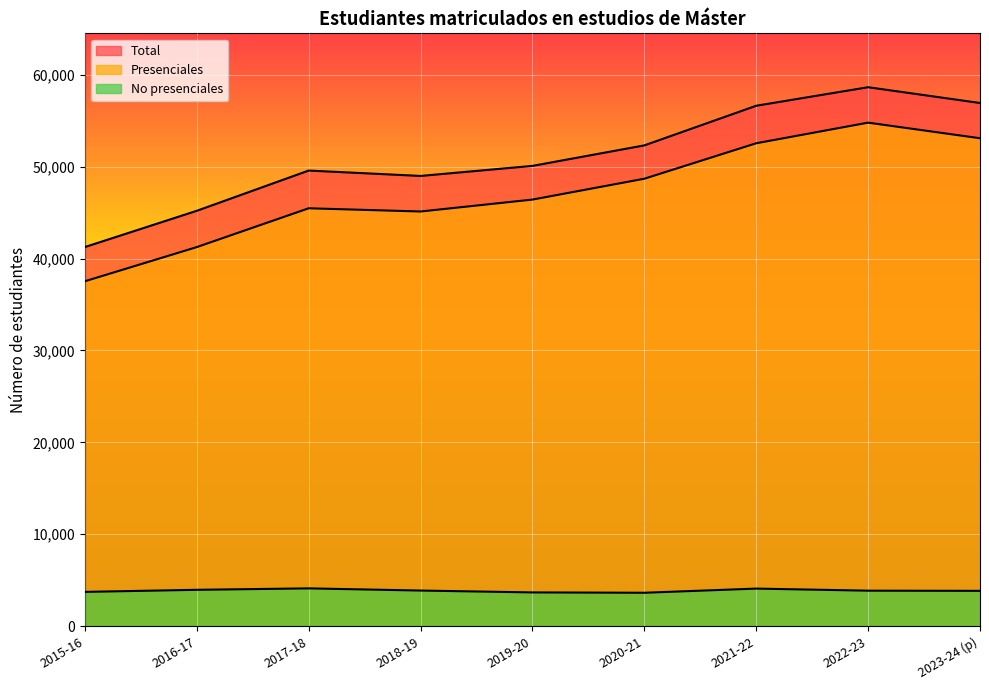

At which category does the chart reach its peak across all series?

2022-23